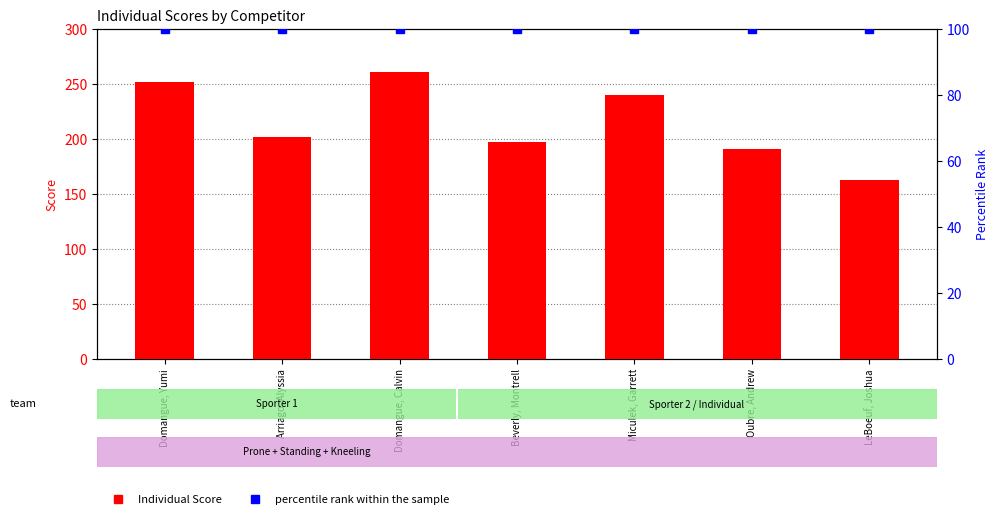

What is the total value across all series at Arriago, Alyssia?

302